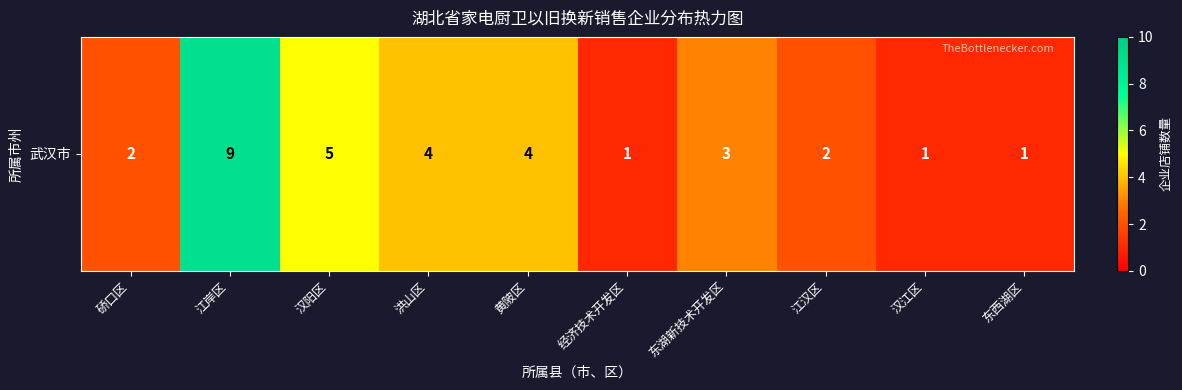

Reading left to right, list all the values displayed in this chart.

2	9	5	4	4	1	3	2	1	1